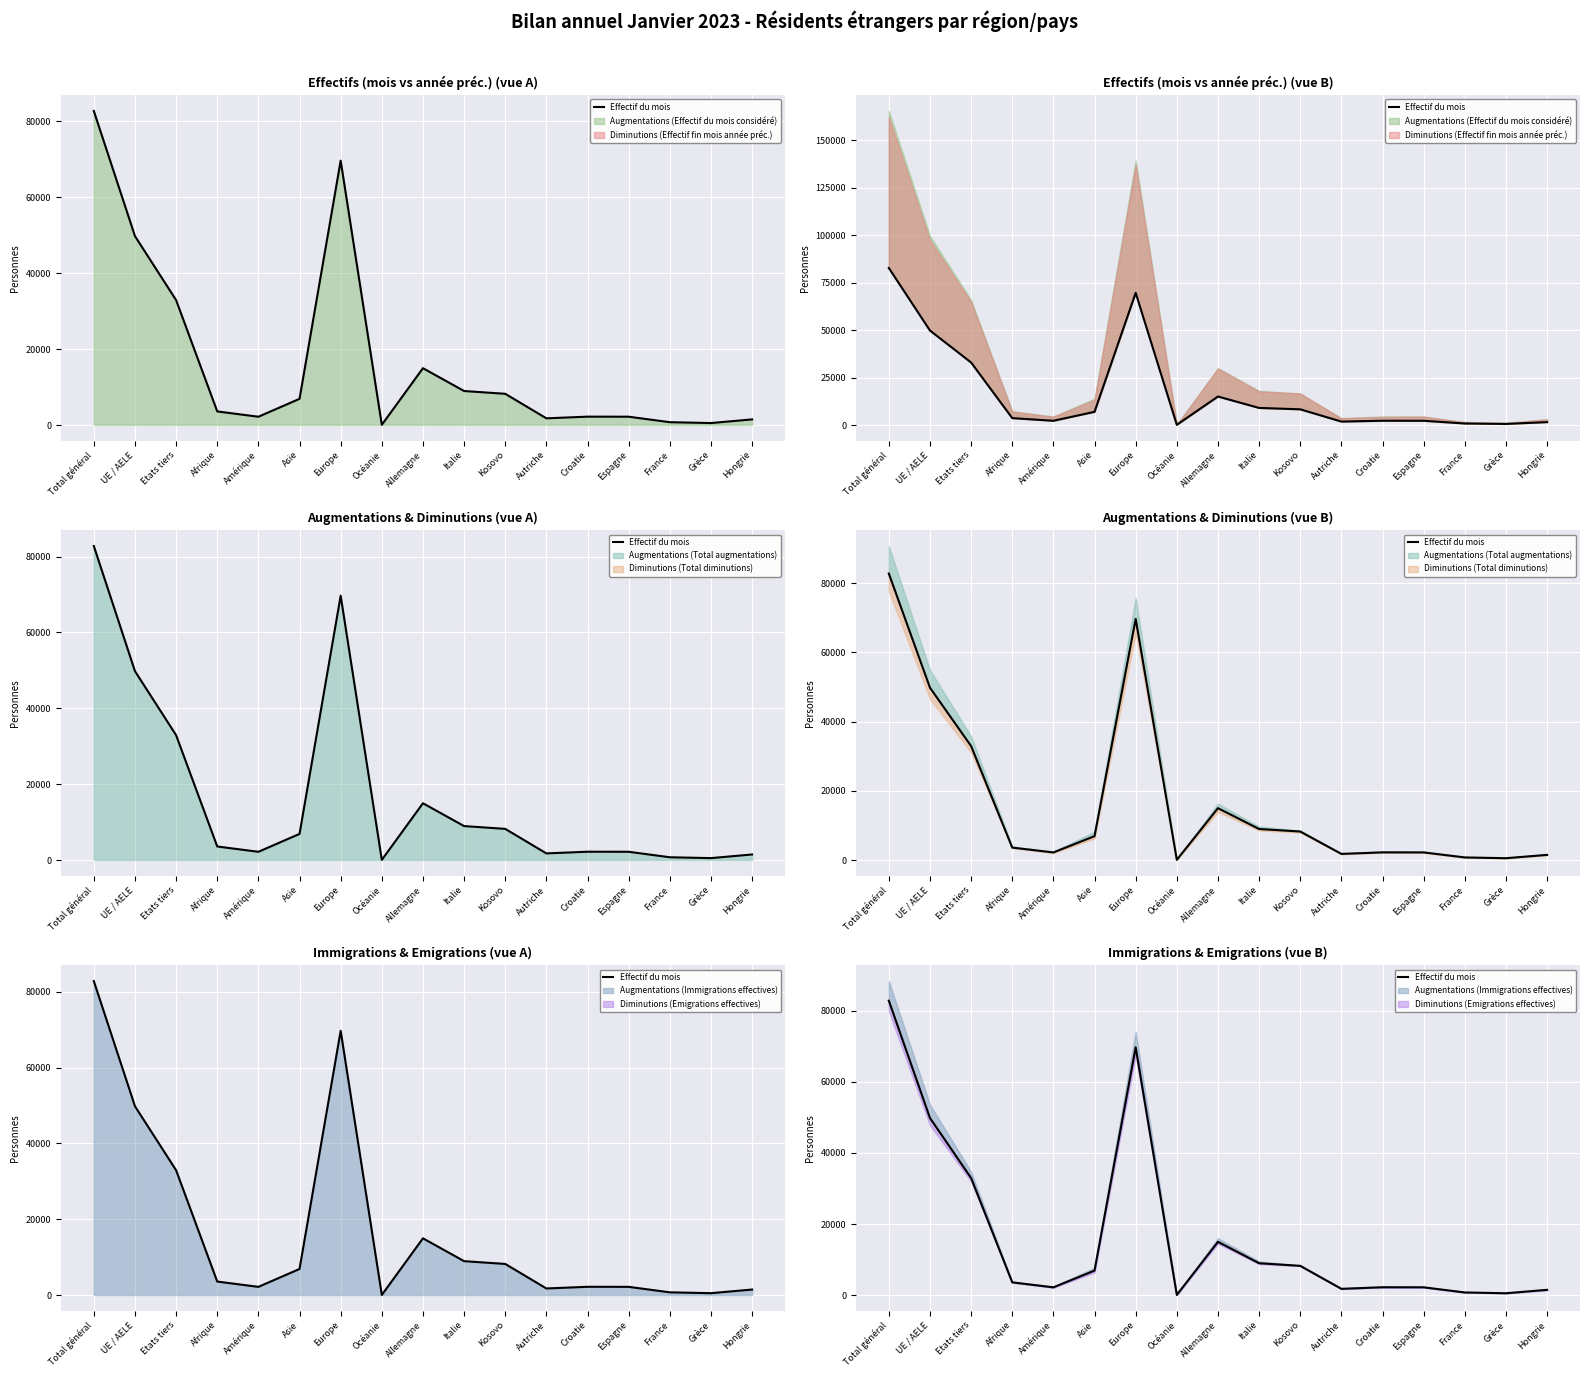

Reading left to right, transcribe all the data shown in this chart.

Total général=82753	UE / AELE=49804	Etats tiers=32949	Afrique=3642	Amérique=2242	Asie=6955	Europe=69672	Océanie=114	Allemagne=15025	Italie=9013	Kosovo=8281	Autriche=1822	Croatie=2263	Espagne=2250	France=804	Grèce=581	Hongrie=1540